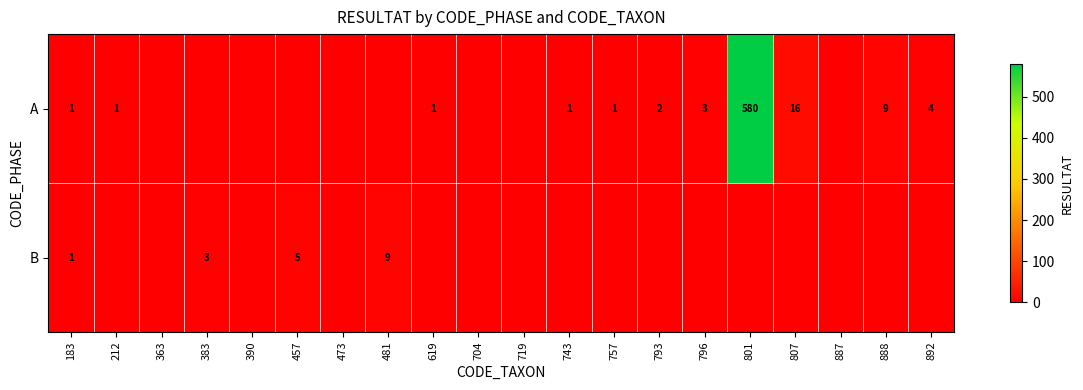

True or false: B has a value of 0 at 183.

False